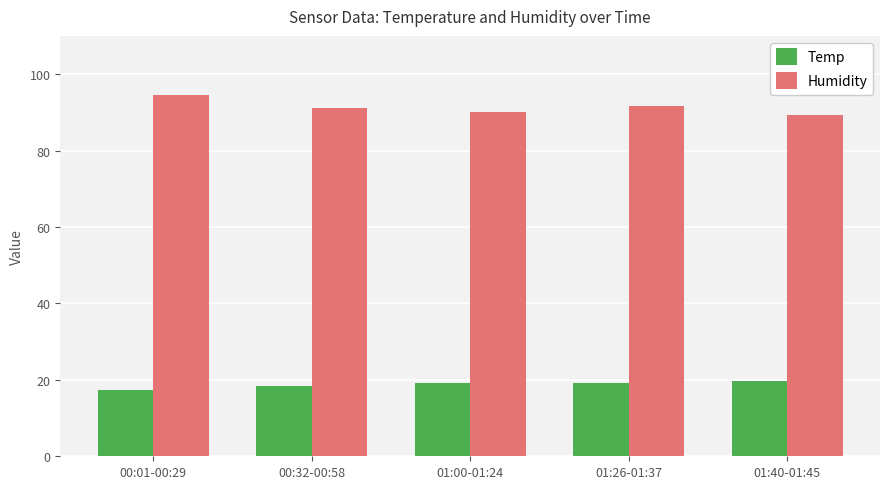

At which label does Temp first exceed 19?

01:00-01:24